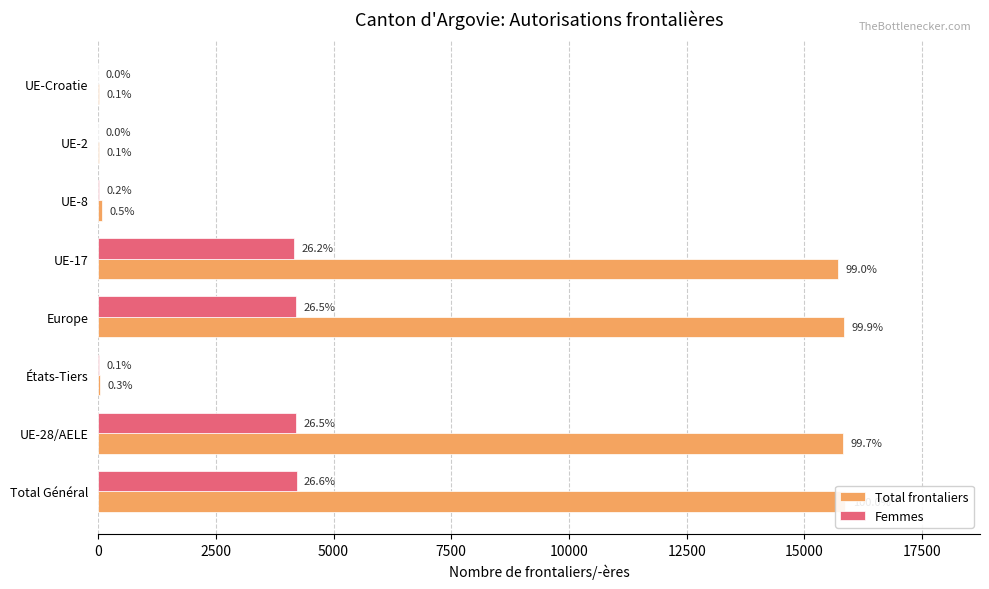

List the series in order of their peak value, lowest first.

Femmes, Total frontaliers